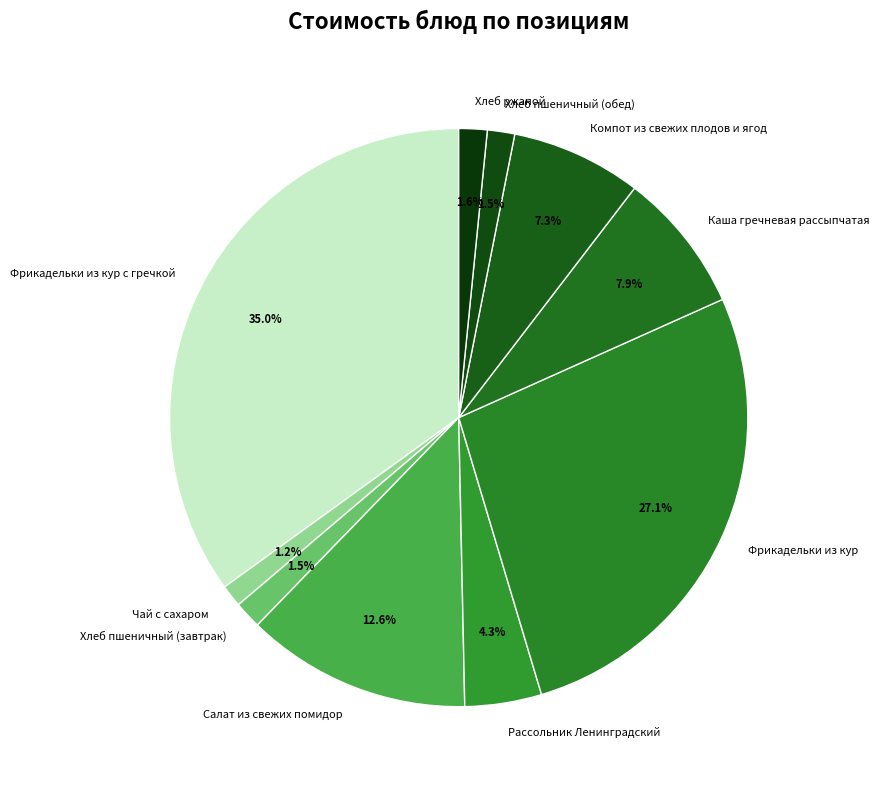

The Каша гречневая рассыпчатая slice represents 8% of the pie. True or false?

True